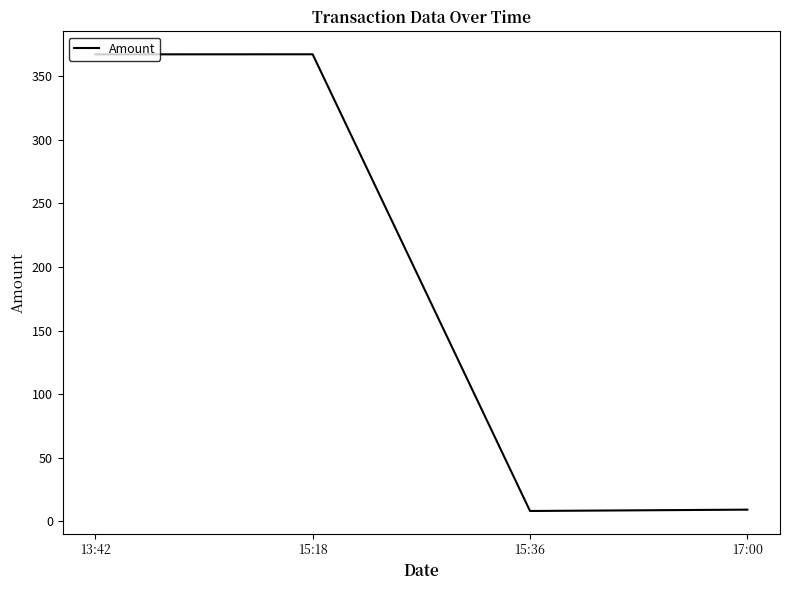

What is the change in value from 13:42 to 17:00?

-358.1